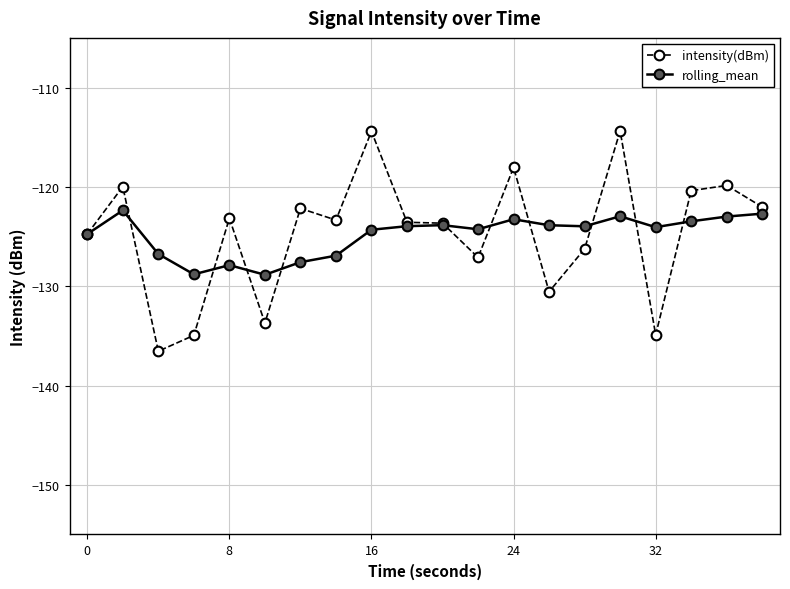

List the series in order of their peak value, lowest first.

rolling_mean, intensity(dBm)